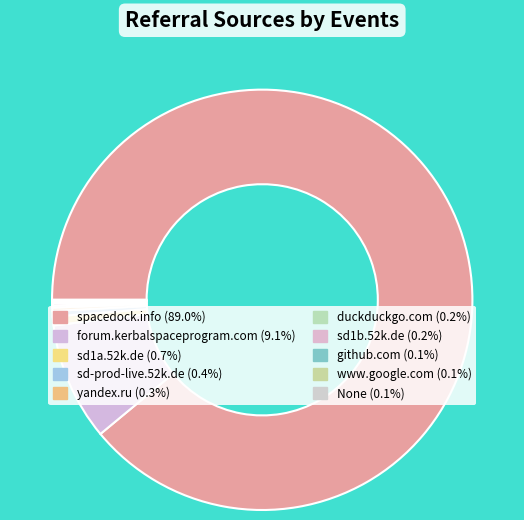

Does any single category account for the majority?

Yes